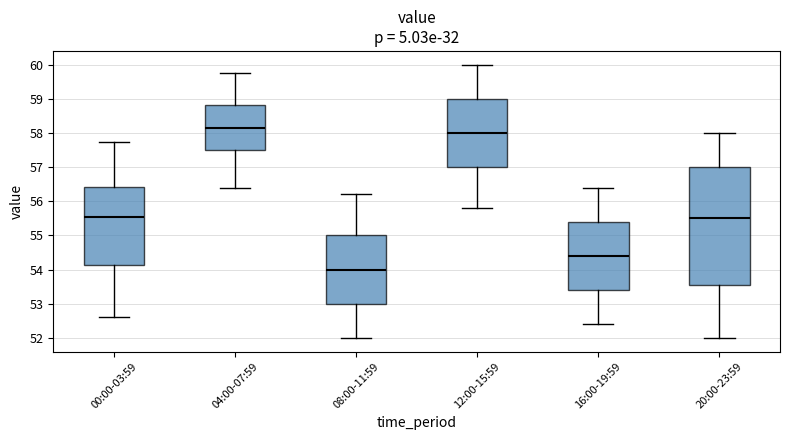

Where does the median line of the box for 12:00-15:59 sit on the y-axis? The values are not printed on the chart, so give them approximately, as read against the axis.

58.0